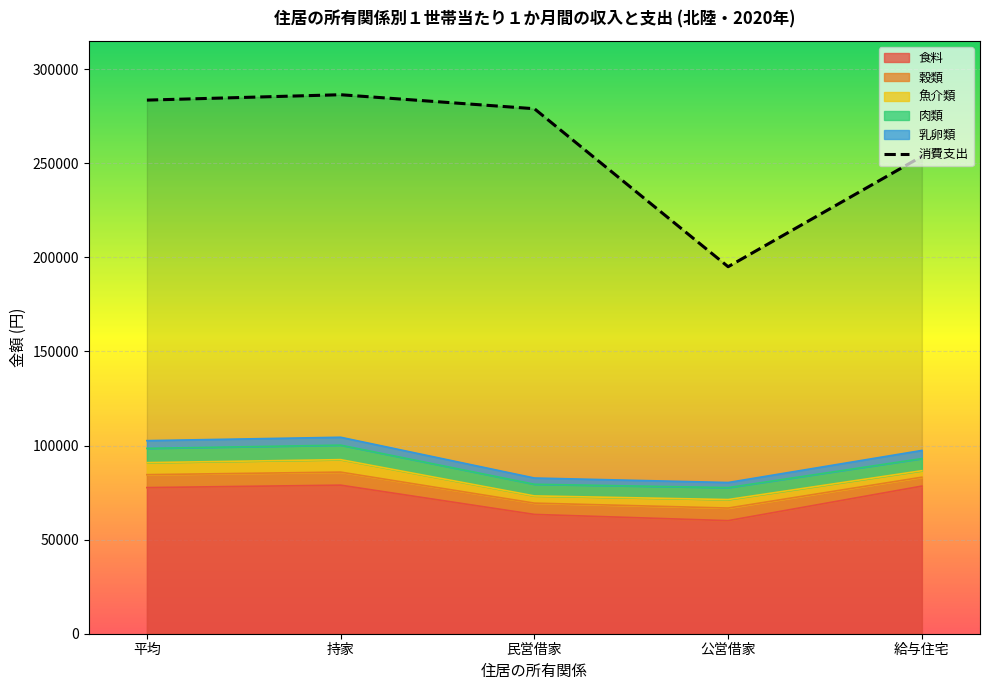

How many interior local peaks (higher than both neighbors) does the data have?

1